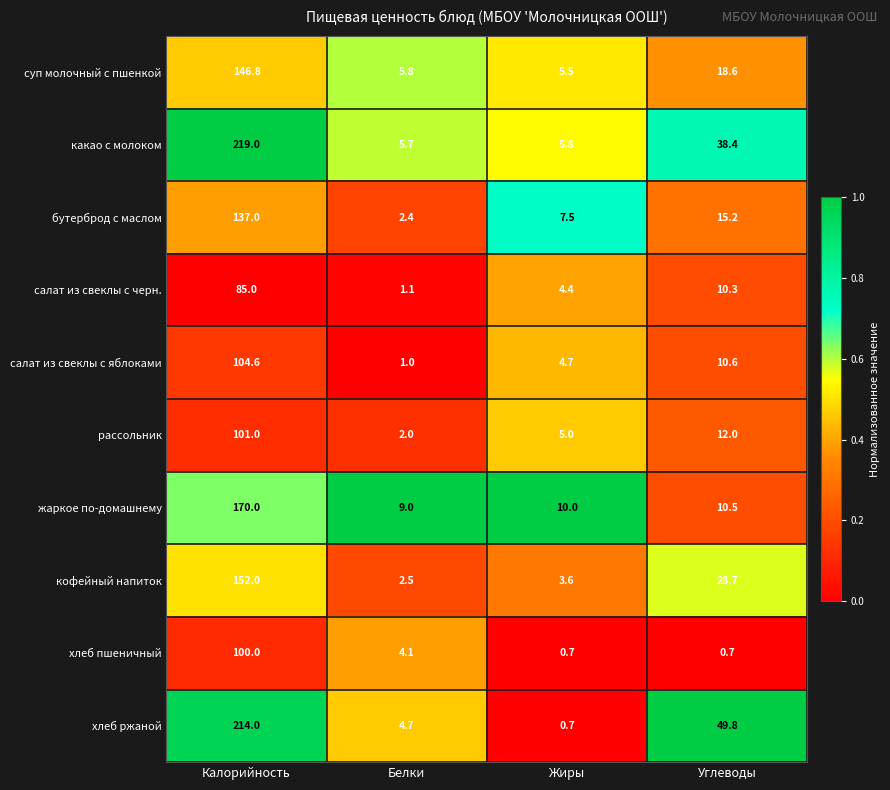

Which series has the largest total across all categories?

хлеб ржаной